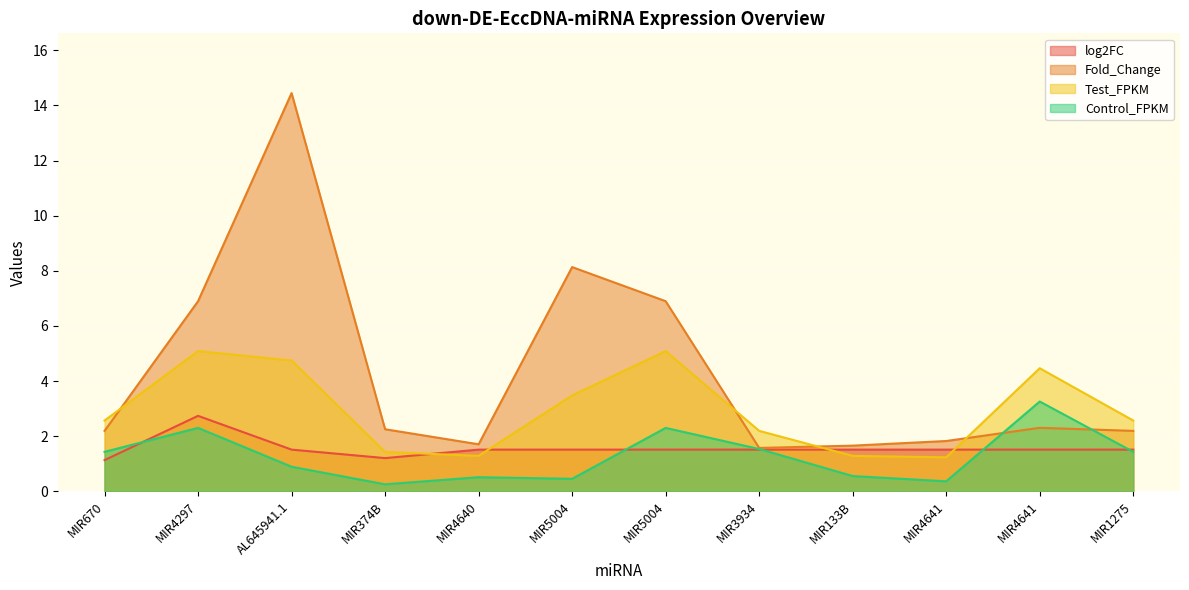

True or false: Control_FPKM and Fold_Change intersect in this chart.

True